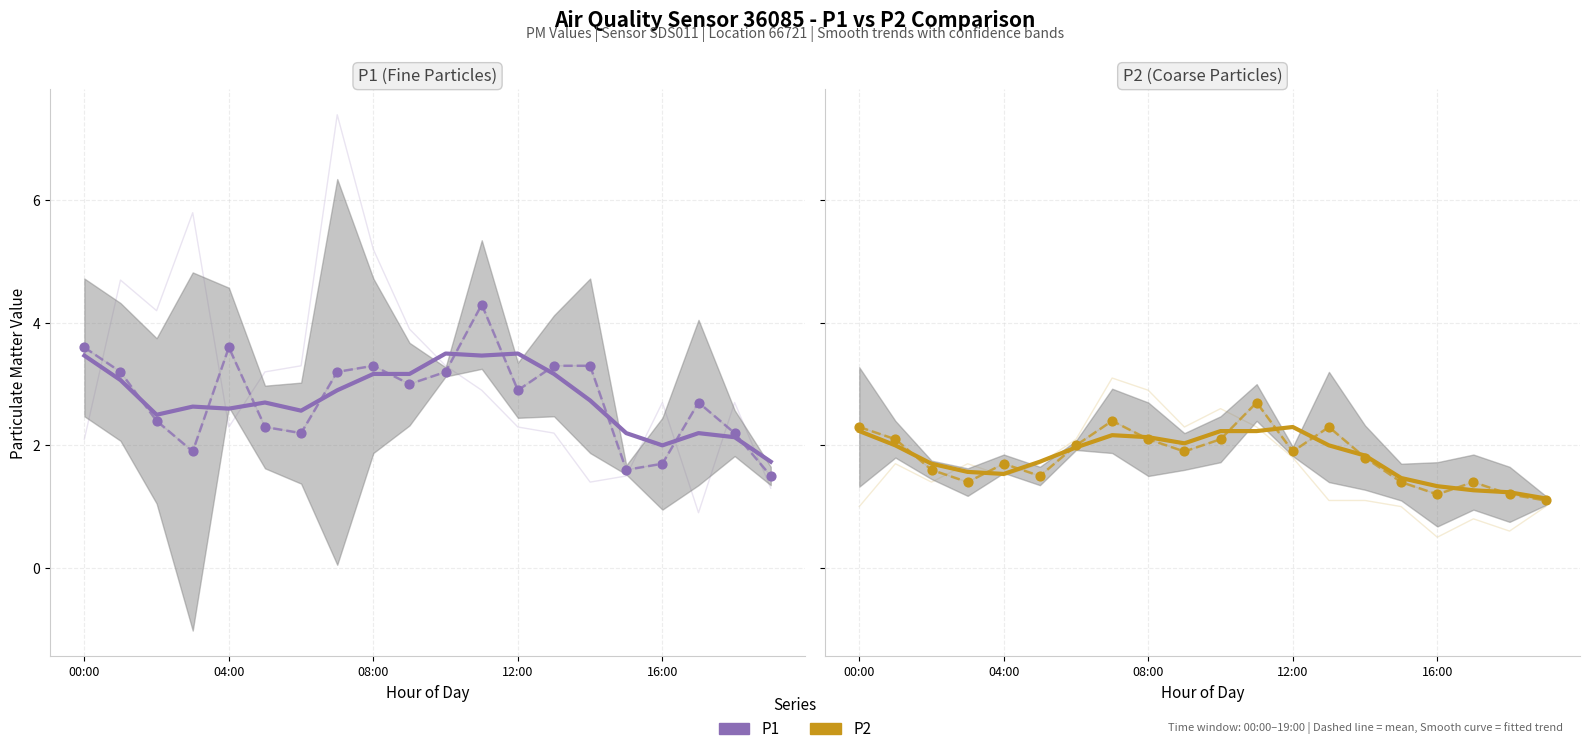

Which series has the widest spread of Y values?

P1